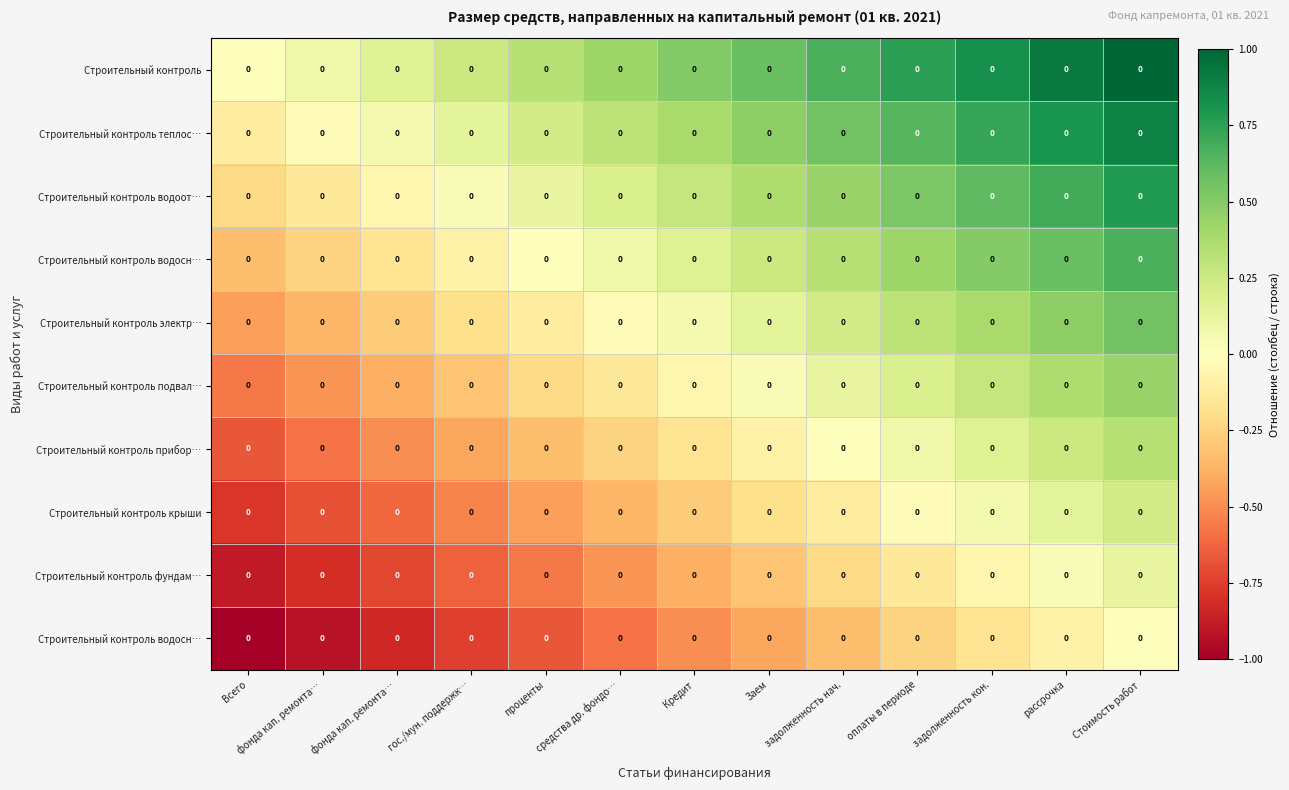

What is the difference between the highest and lowest values at задолженность кон.?

1.0